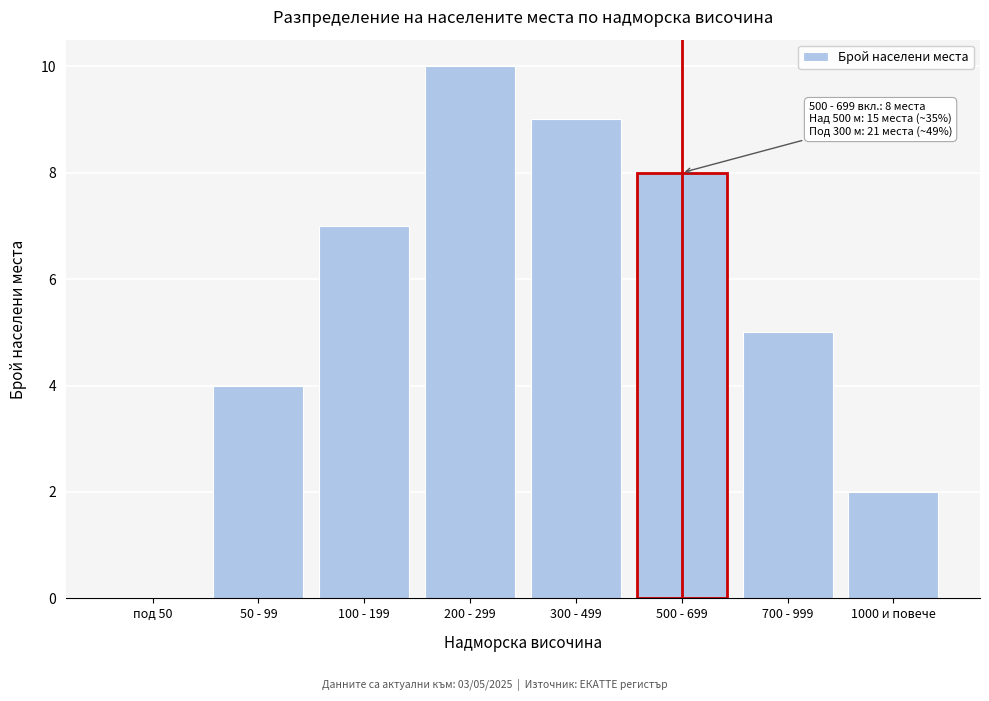

Reading left to right, extract all data points from this chart.

под 50=0	50 - 99=4	100 - 199=7	200 - 299=10	300 - 499=9	500 - 699=8	700 - 999=5	1000 и повече=2